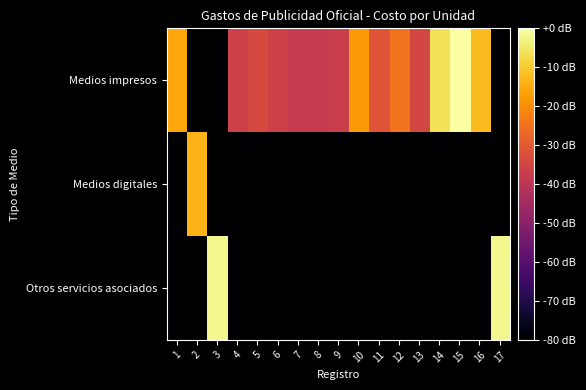

Which series changed the most between 1 and 17?

Otros servicios asociados